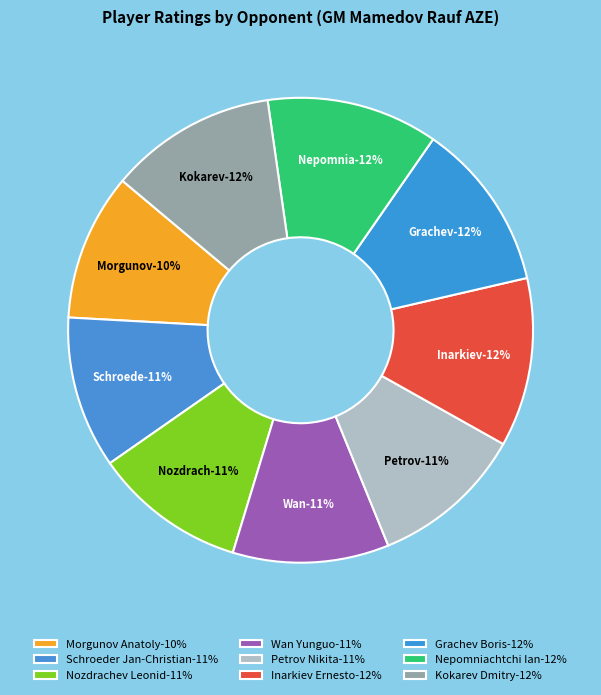

What is the largest slice in the pie chart?

Nepomniachtchi Ian